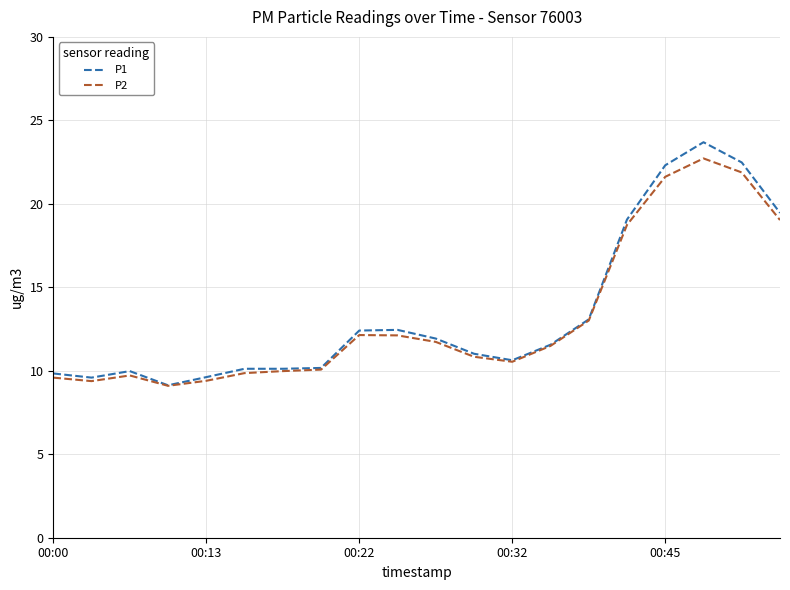

Rank the series by their maximum value, from lowest to highest.

P2, P1